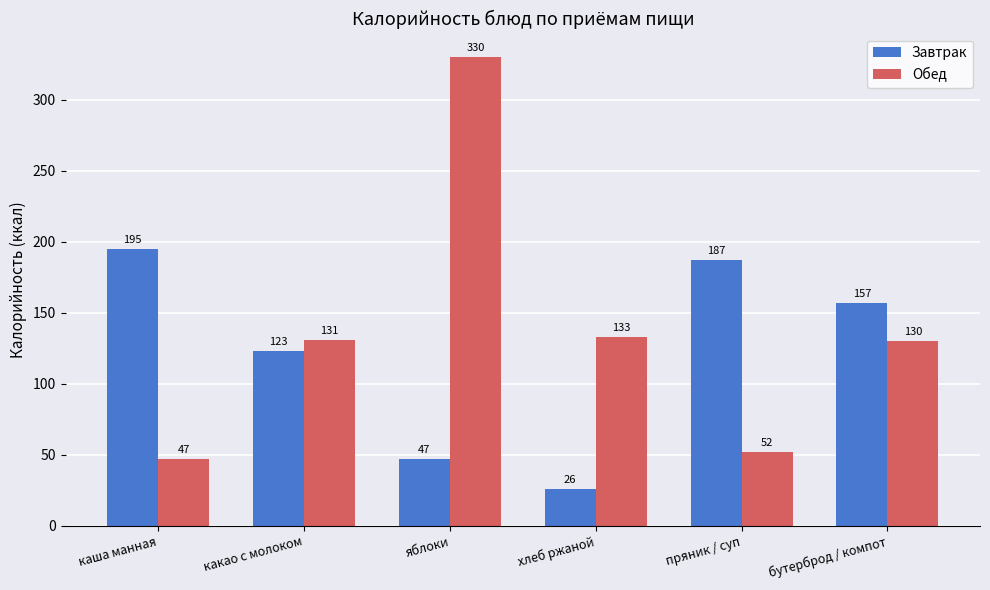

Is it true that Завтрак equals 123 at какао с молоком?

True